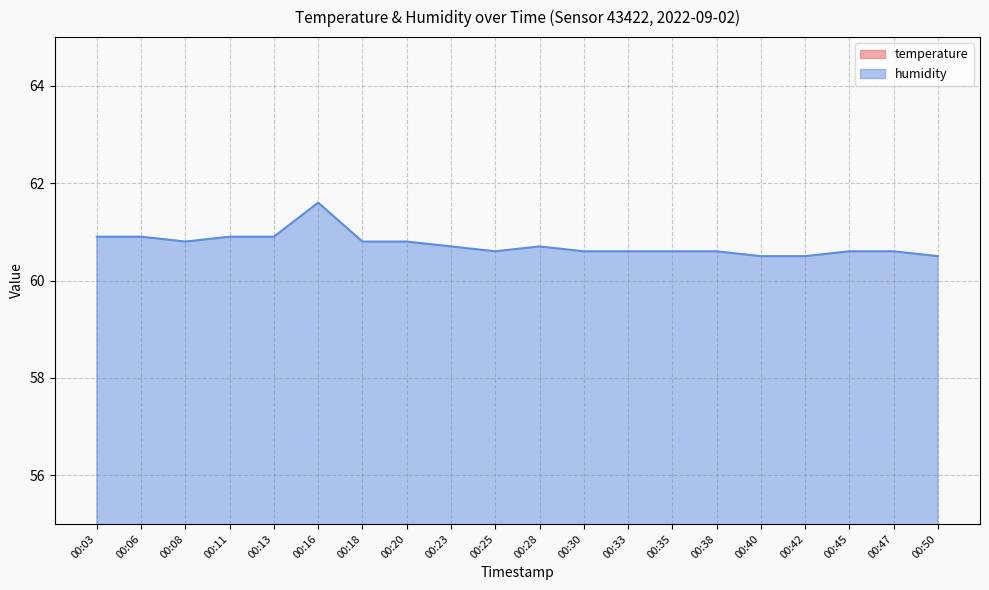

True or false: temperature and humidity intersect in this chart.

False